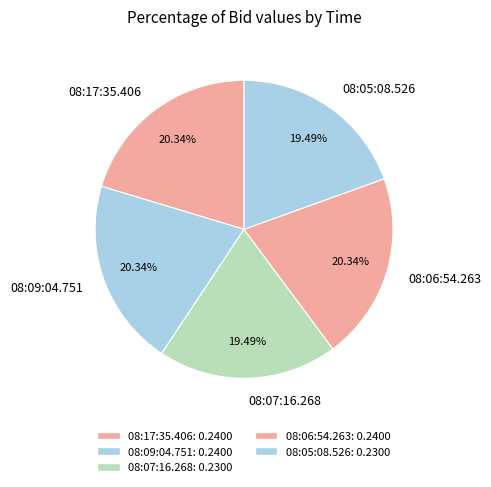

To the nearest percent, what portion does 08:05:08.526 represent?

19%